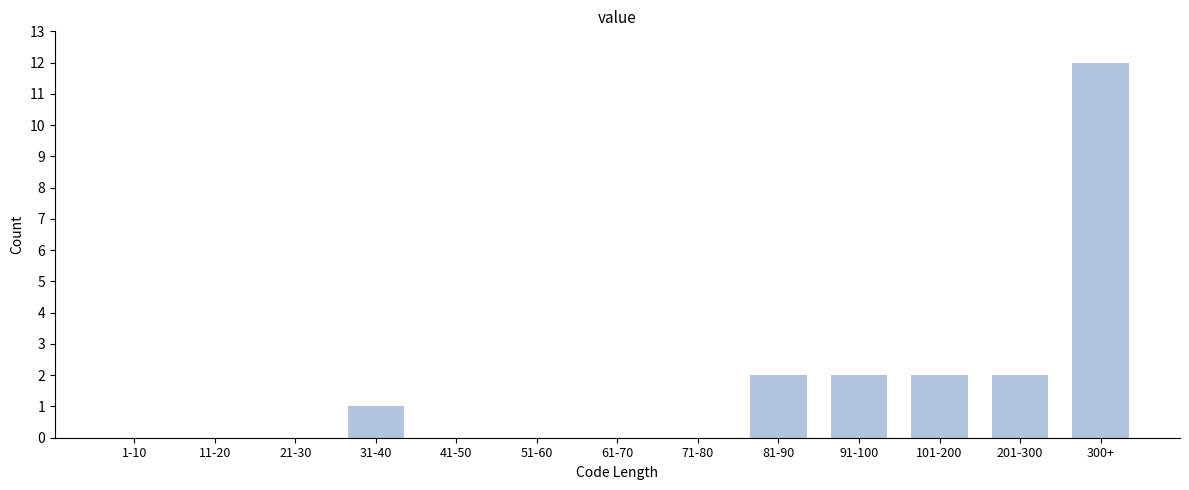

Reading right to left, what are all the values shown in this chart?

300+=12	201-300=2	101-200=2	91-100=2	81-90=2	71-80=0	61-70=0	51-60=0	41-50=0	31-40=1	21-30=0	11-20=0	1-10=0